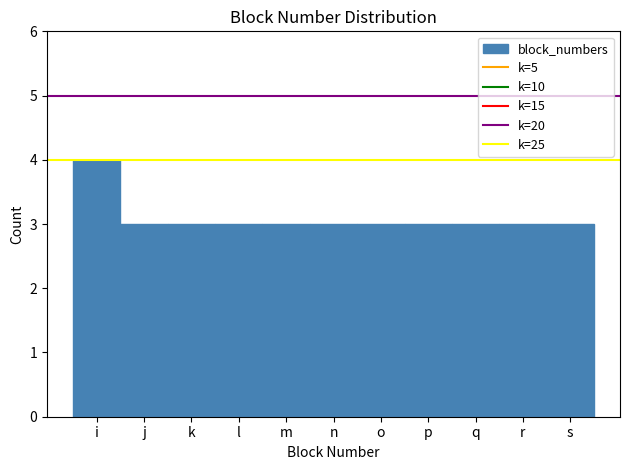

Reading left to right, transcribe all the data shown in this chart.

4	3	3	3	3	3	3	3	3	3	3